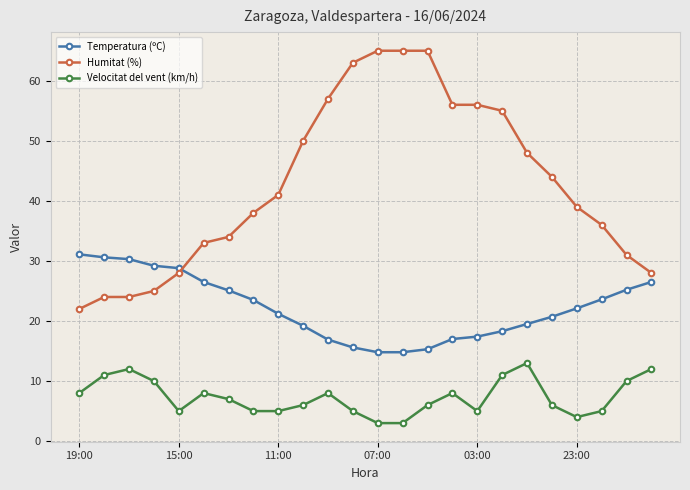

Which series has the largest total across all categories?

Humitat (%)